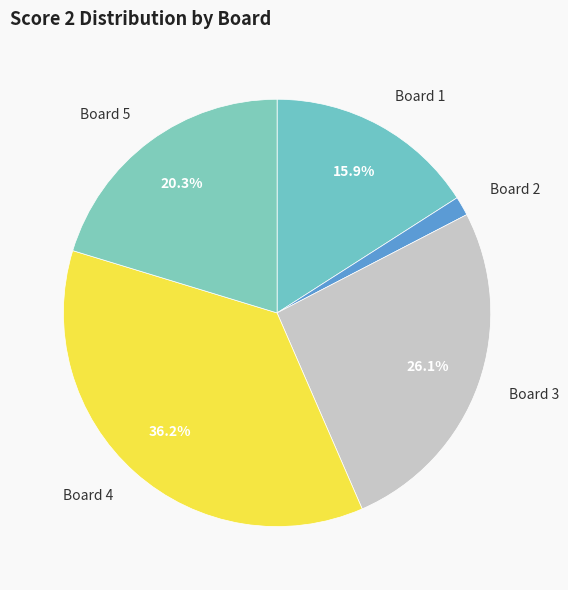

What is the ratio of the value at Board 5 to the value at Board 4?

0.6